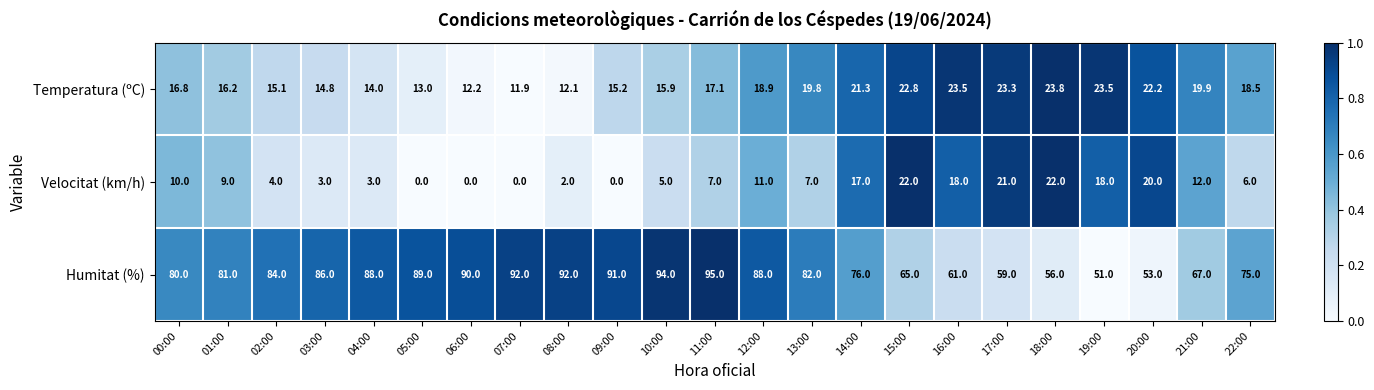

What is the difference between the Humitat (%) values at 08:00 and 02:00?

8.0